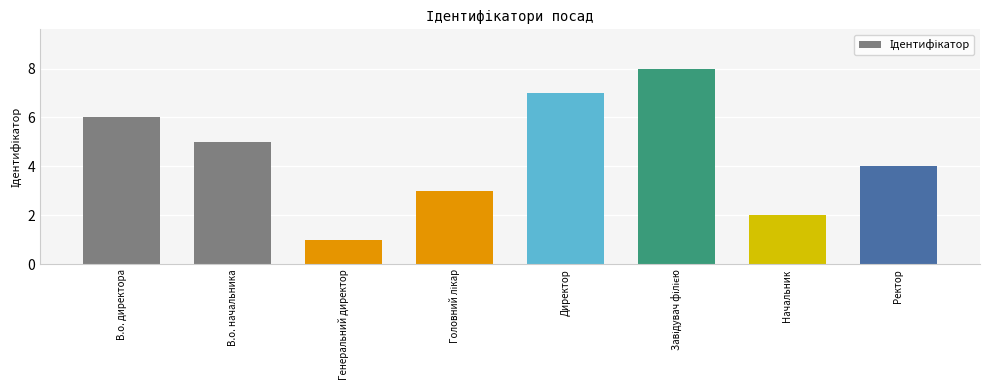

What value does the data have at Начальник?

2